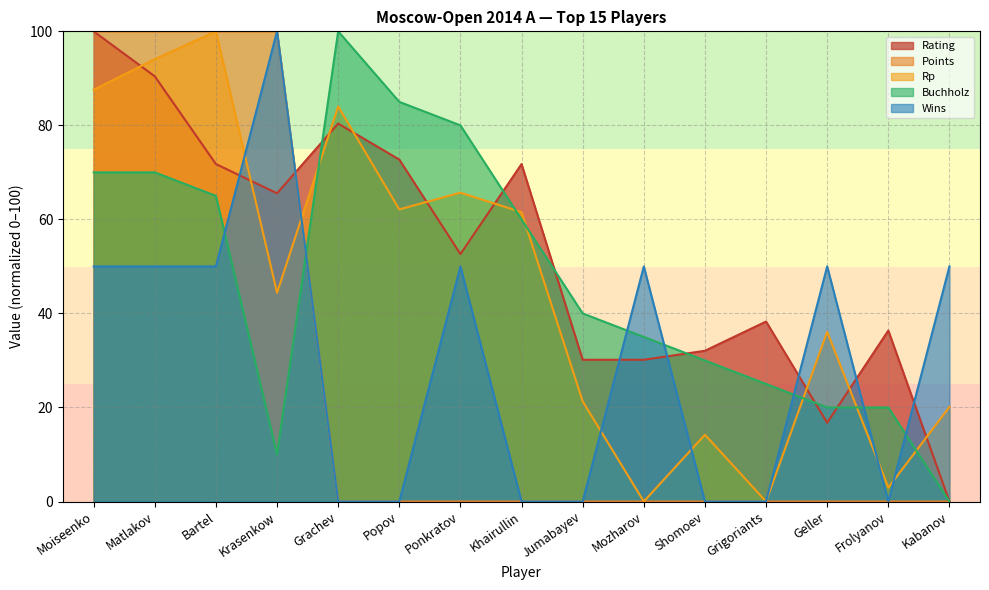

Which category has the lowest value in the Points series?

Grachev